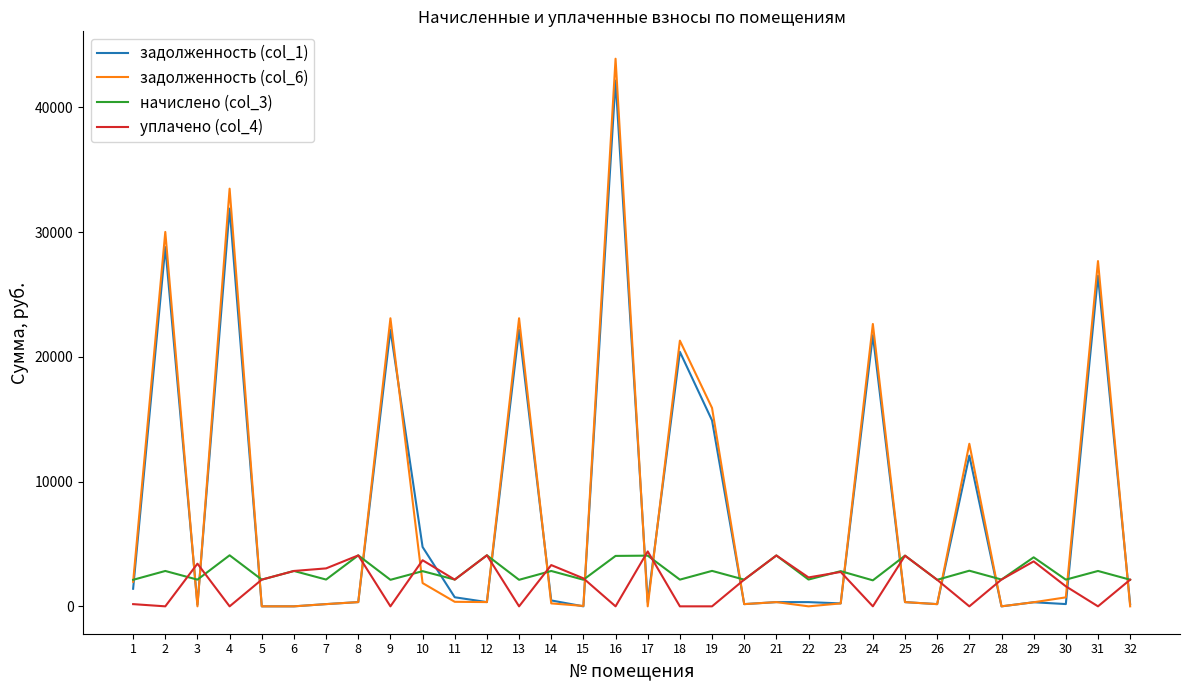

What is the greatest value displayed?

43908.3